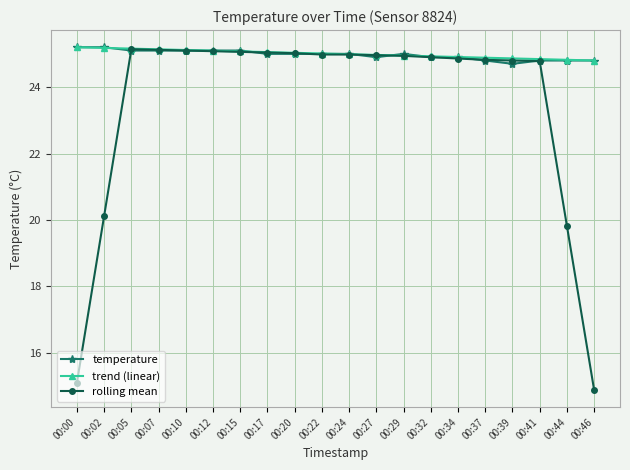

What are all the series names shown in the legend?

temperature, trend (linear), rolling mean